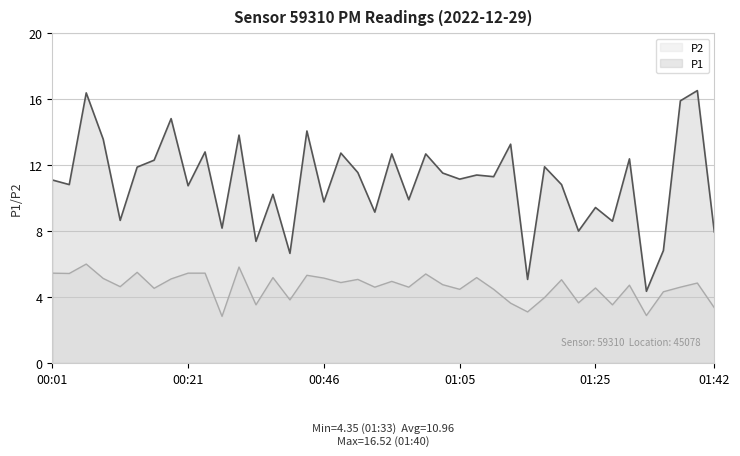

Reading left to right, transcribe all the data shown in this chart.

P1: 11.1	10.8	16.4	13.6	8.7	11.9	12.3	14.8	10.8	12.8	8.2	13.8	7.4	10.2	6.7	14.1	9.8	12.7	11.6	9.2	12.7	9.9	12.7	11.5	11.2	11.4	11.3	13.3	5.1	11.9	10.8	8.0	9.4	8.6	12.4	4.3	6.8	15.9	16.5	8.0
P2: 5.5	5.4	6.0	5.1	4.6	5.5	4.5	5.1	5.5	5.5	2.8	5.8	3.5	5.2	3.8	5.3	5.2	4.9	5.1	4.6	5.0	4.6	5.4	4.8	4.5	5.2	4.5	3.6	3.1	4.0	5.0	3.6	4.5	3.5	4.7	2.9	4.3	4.6	4.8	3.4